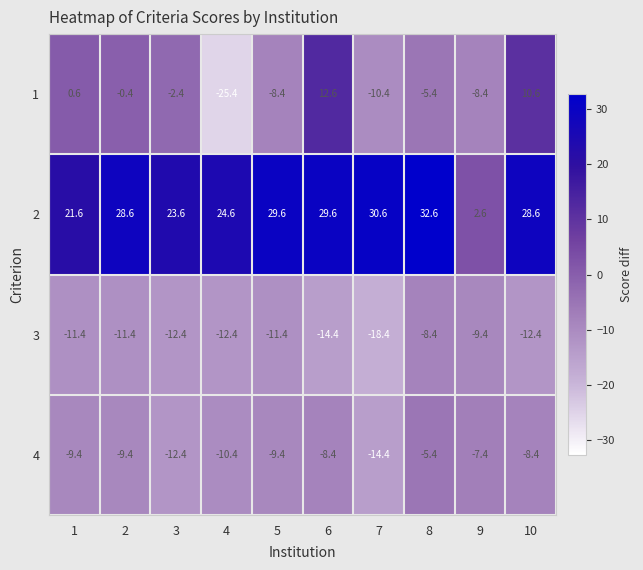

At which label does 4 first exceed -9?

6